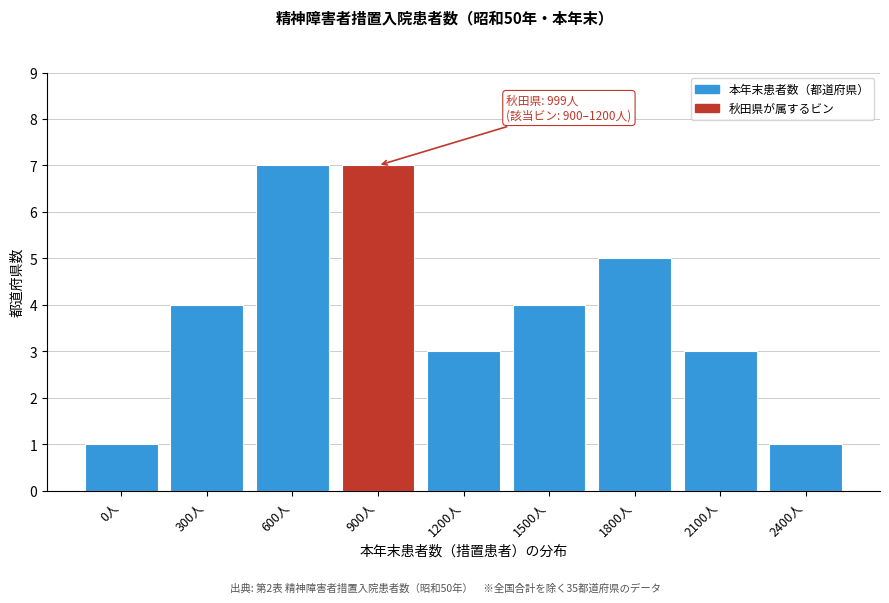

Reading left to right, transcribe all the data shown in this chart.

1	4	7	7	3	4	5	3	1